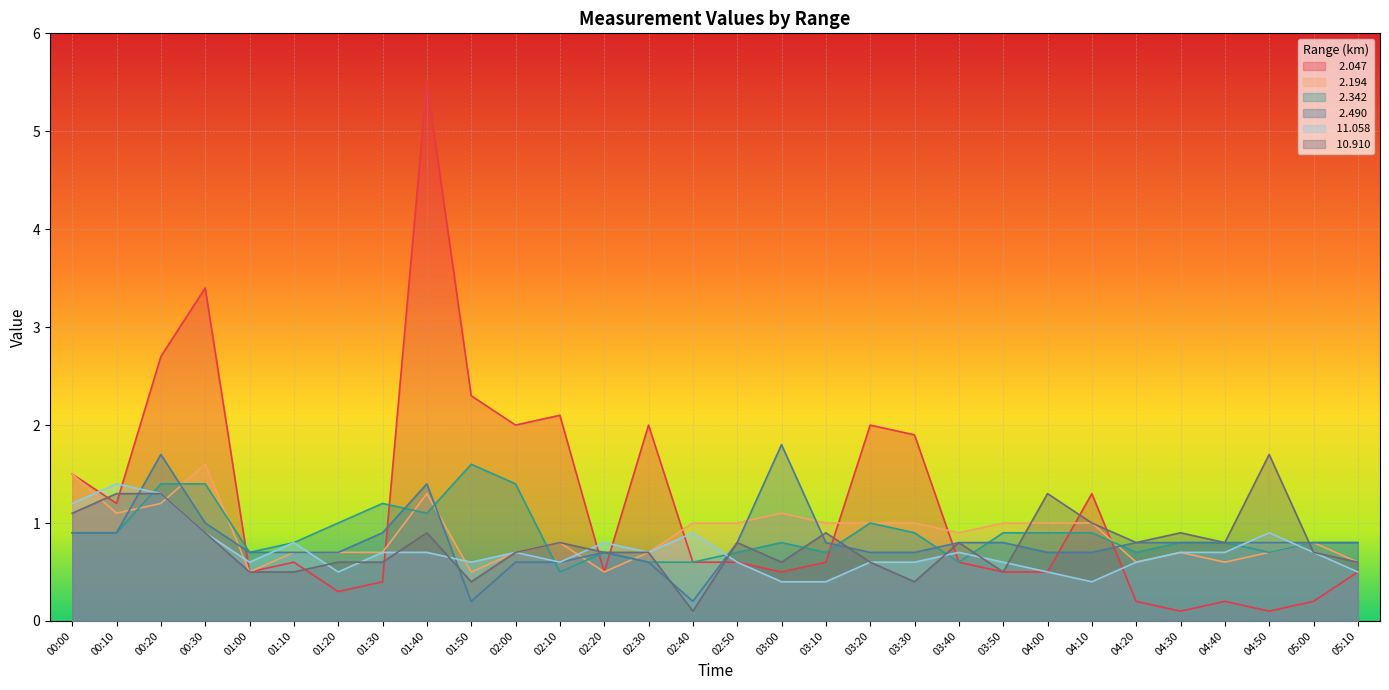

Rank the series by their maximum value, from highest to lowest.

  2.047,   2.490,  10.910,   2.194,   2.342,  11.058